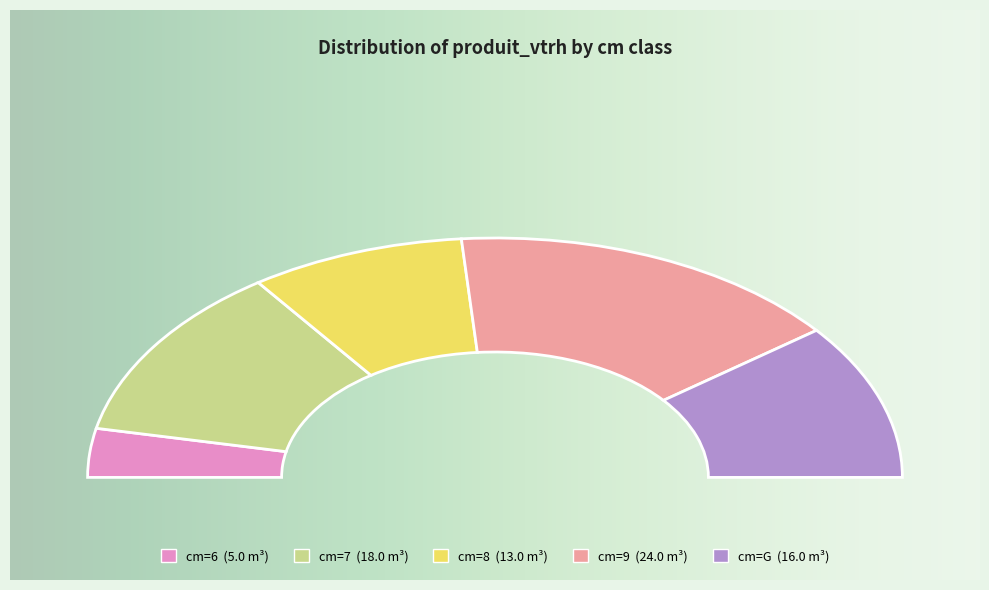

True or false: 7 accounts for 32% of the total.

False